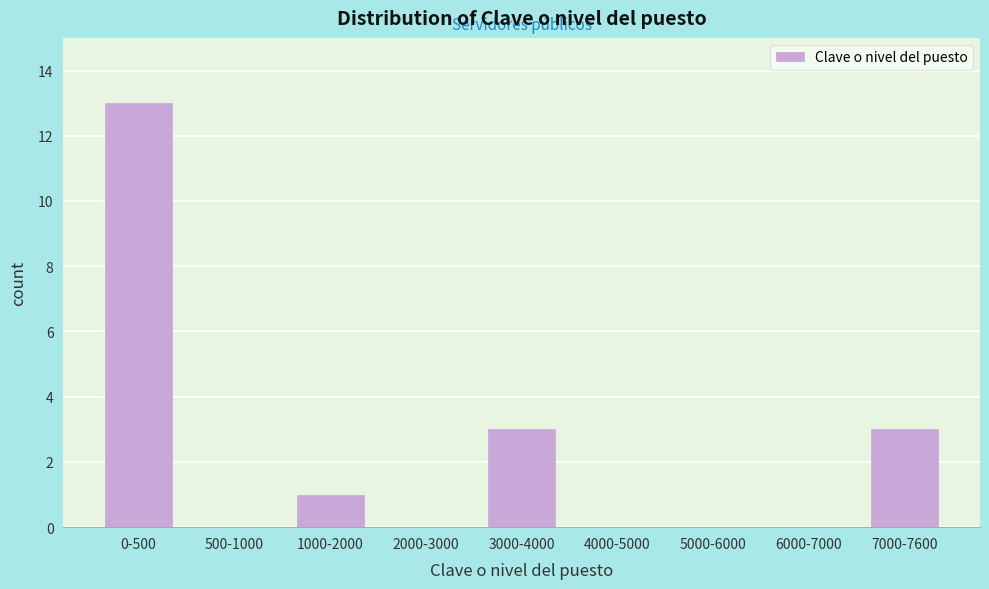

Reading left to right, list all the values displayed in this chart.

0-500=13	500-1000=0	1000-2000=1	2000-3000=0	3000-4000=3	4000-5000=0	5000-6000=0	6000-7000=0	7000-7600=3